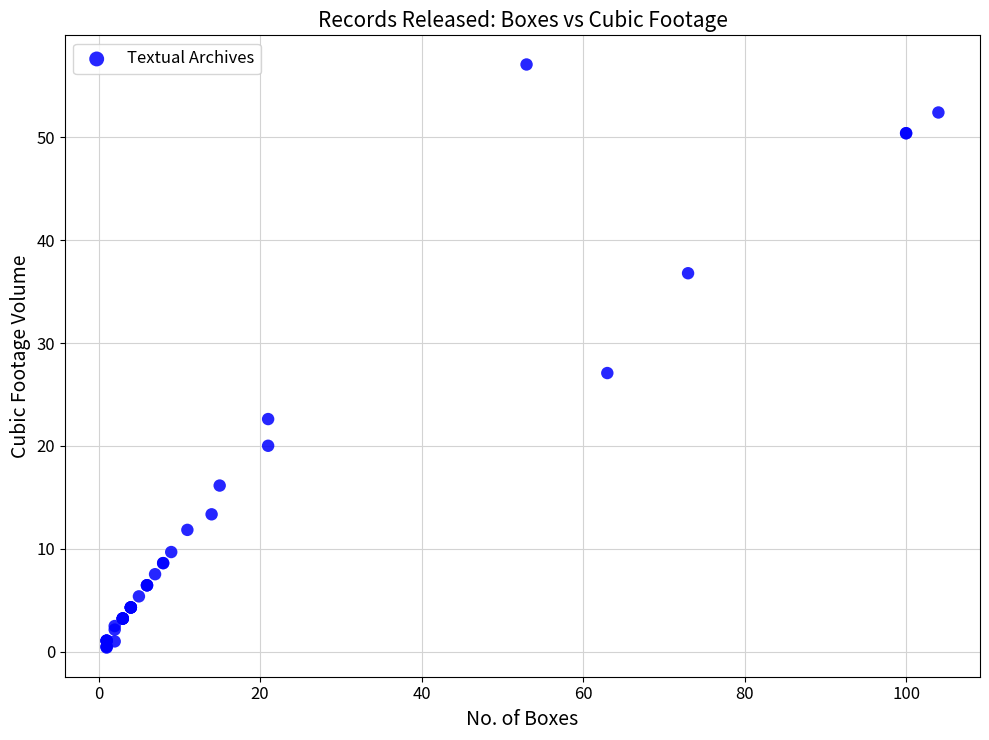

What Y value in the scatter plot is closest to 28?

27.1